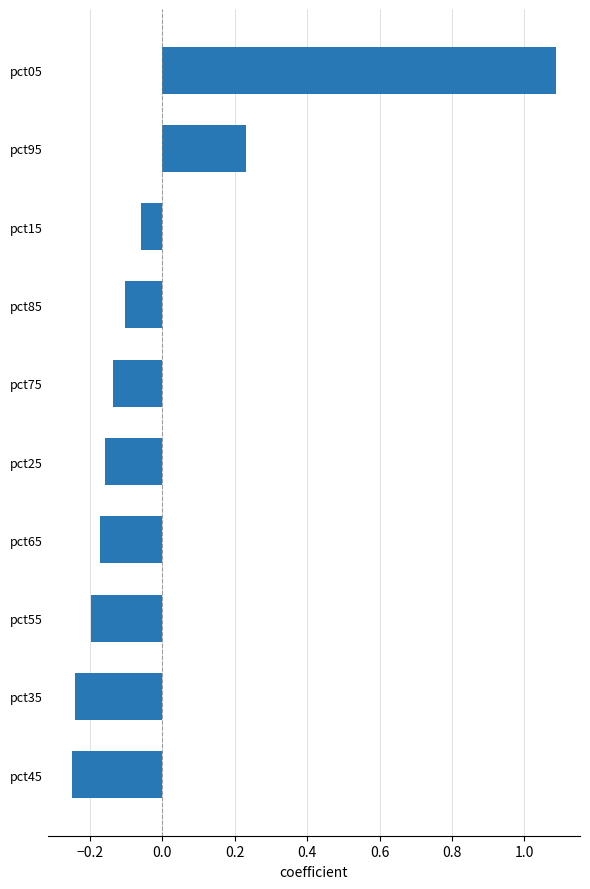

What position from the bottom is pct65?

4